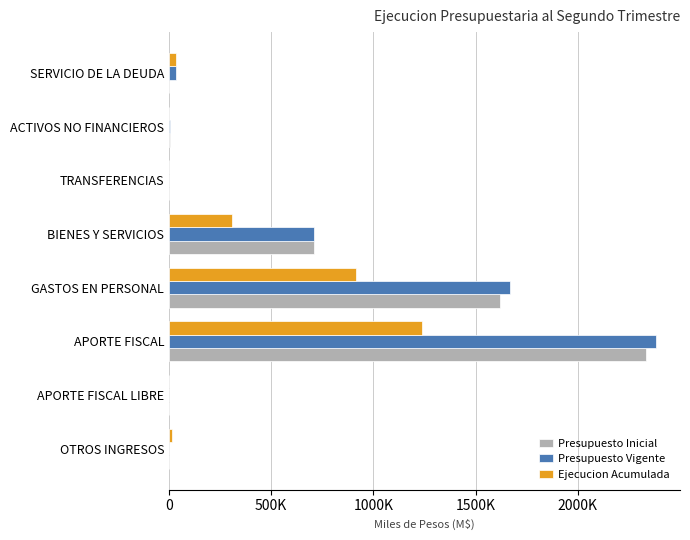

What is the value of the Presupuesto Inicial bar at the 6th from the left?

3024